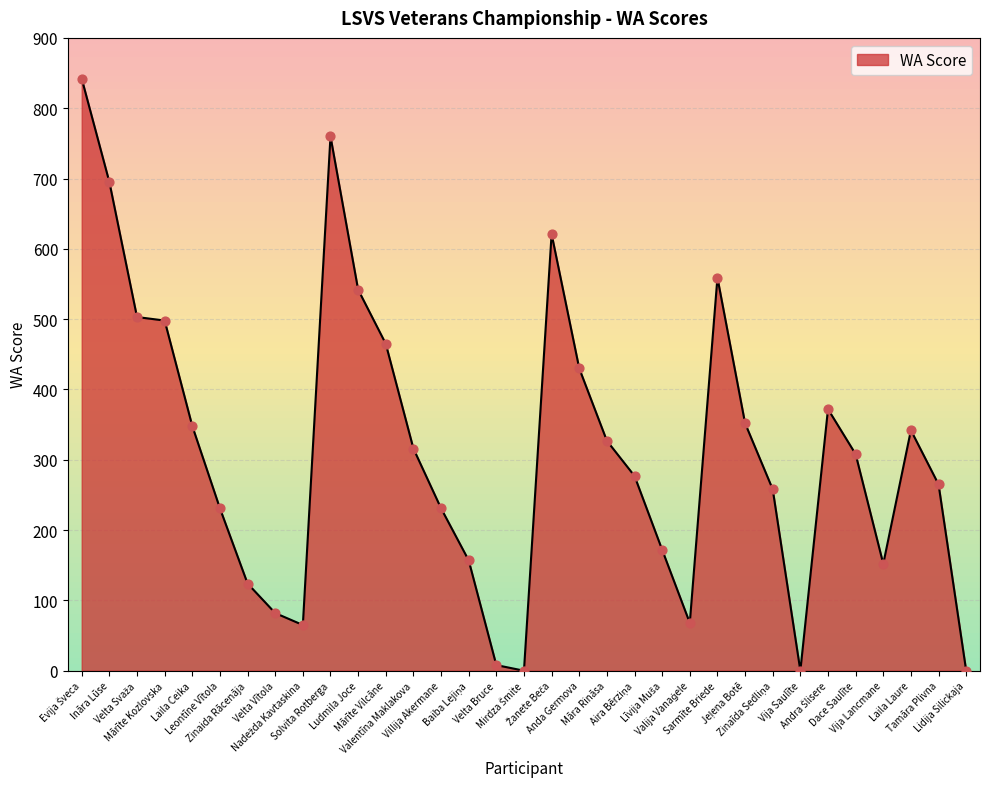

Between Ināra Lūse and Mārīte Kozlovska, which is larger?

Ināra Lūse